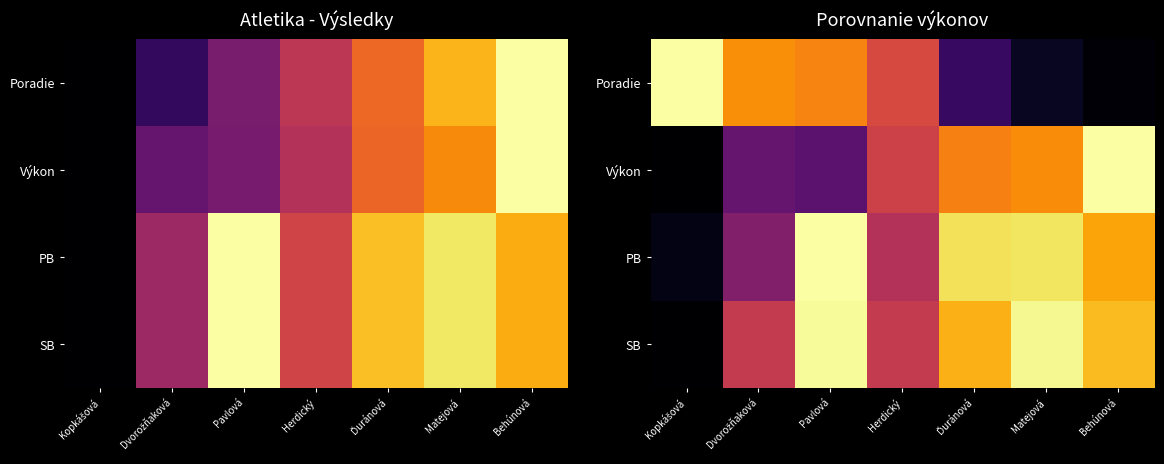

At how many categories does at least one series exceed 0?

7